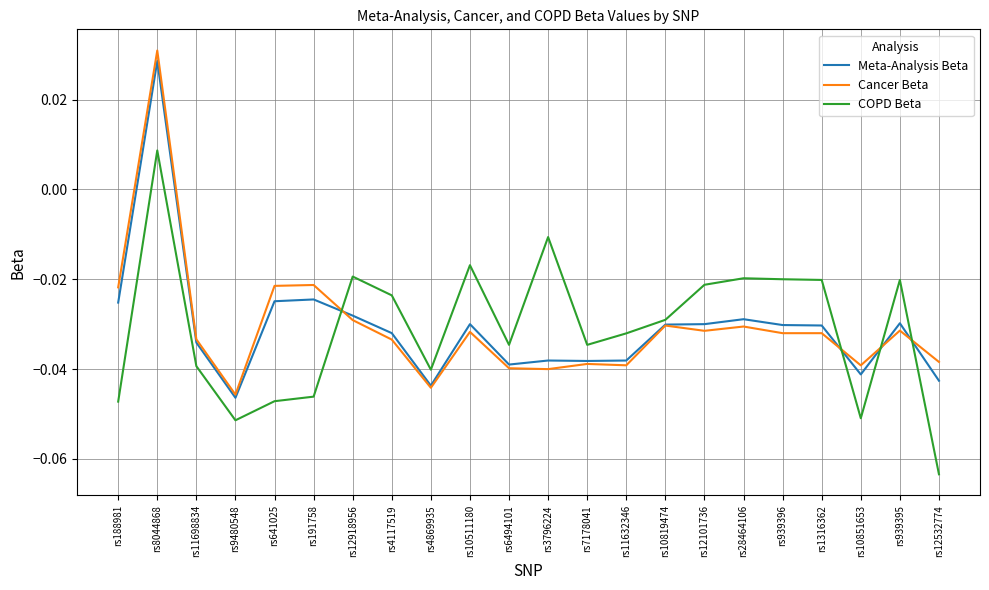

Is it true that COPD Beta equals -0.1 at rs11632346?

False